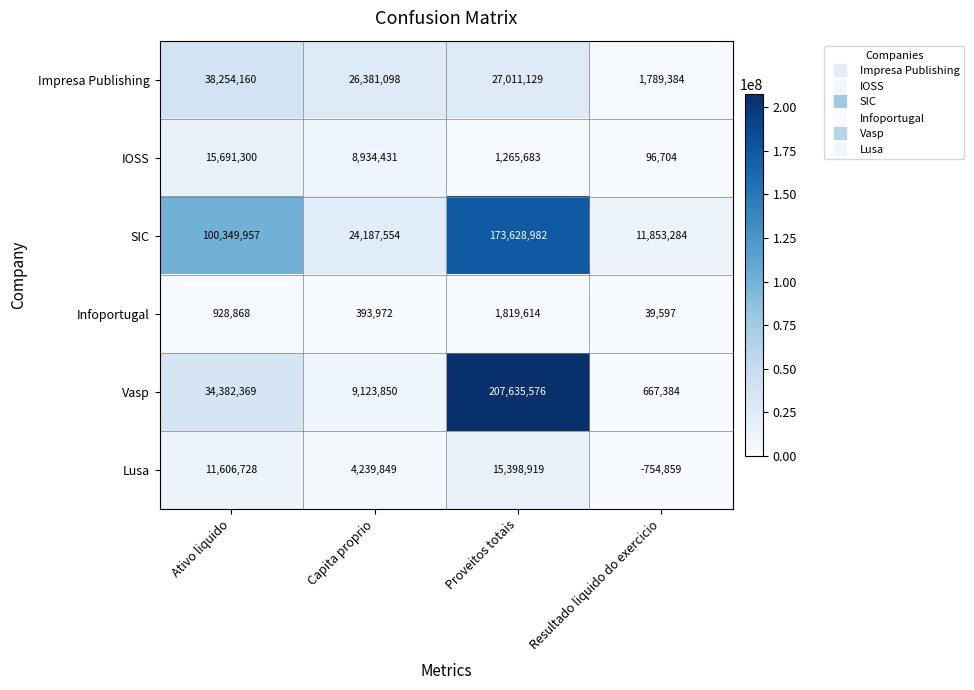

At which label is SIC closest to 92741133?

Ativo liquido